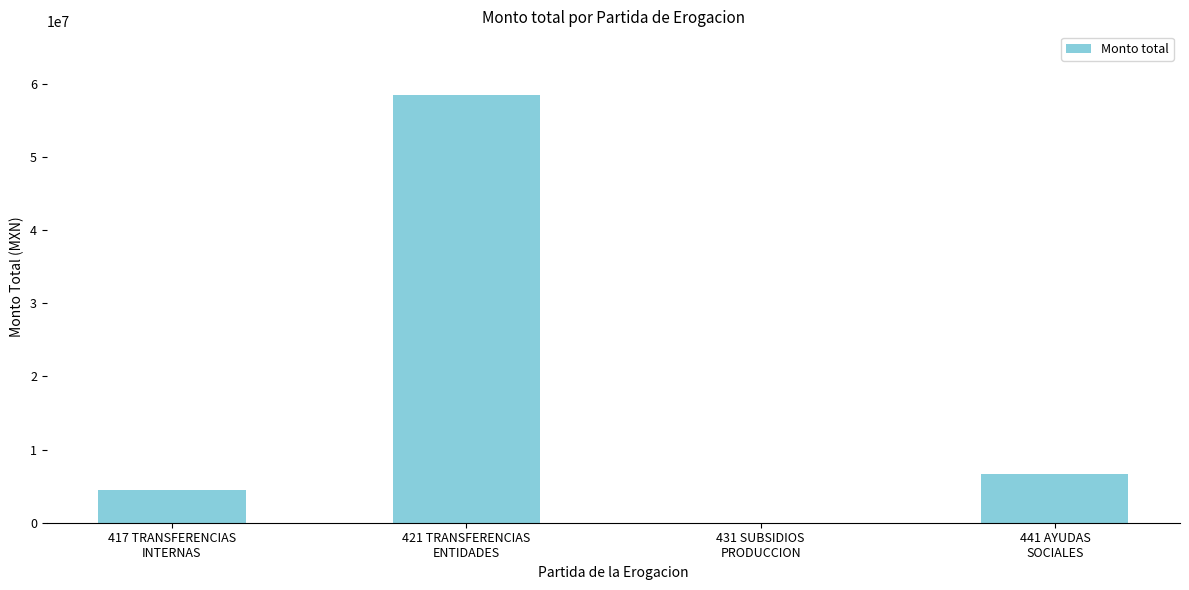

What is the sum of all values?

69522703.7